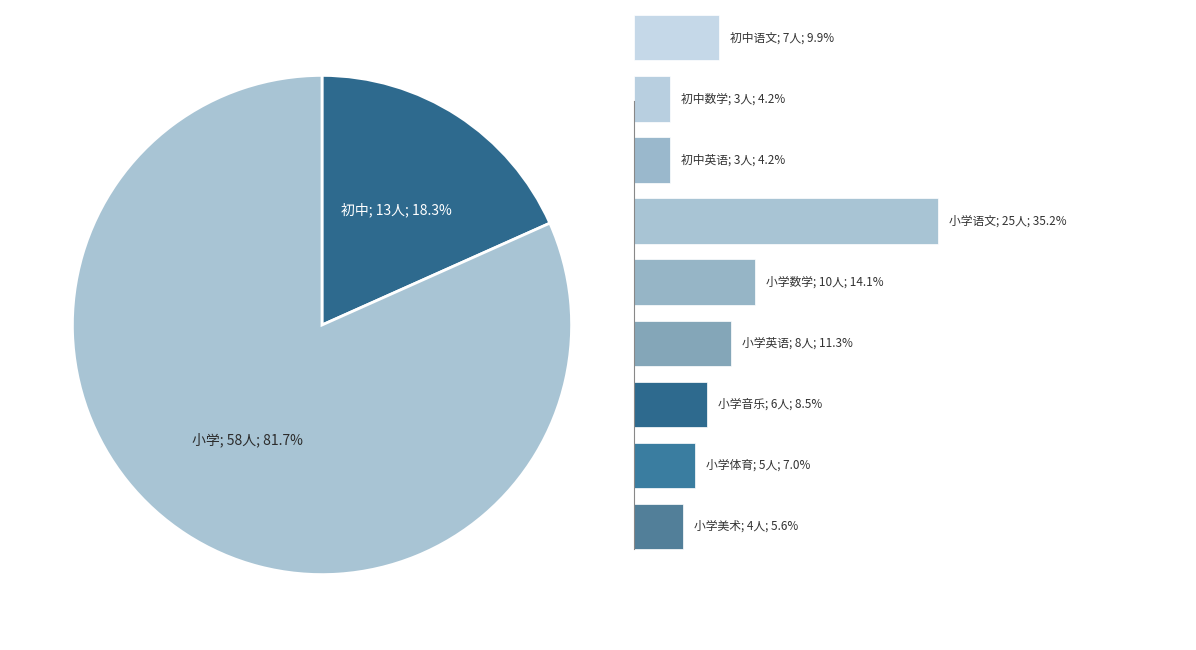

Is there a majority slice in this chart?

Yes